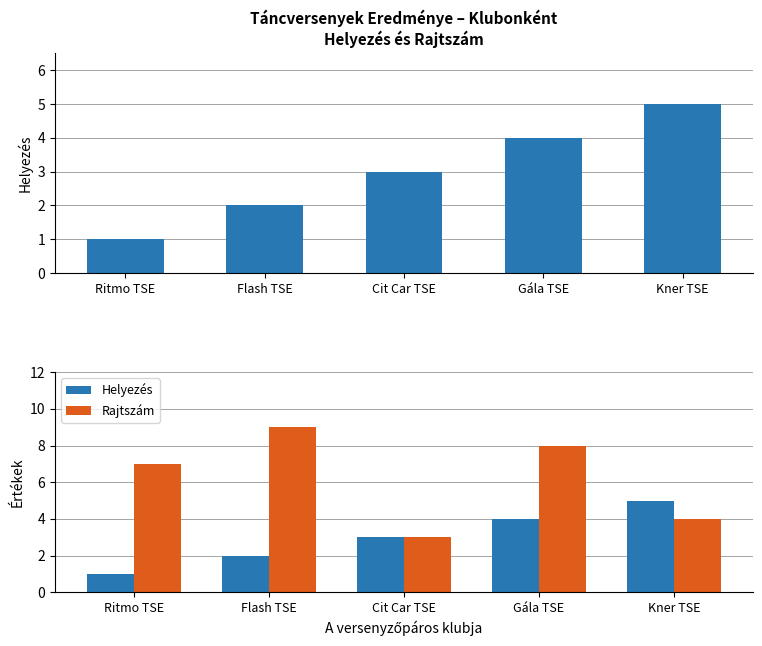

Count the Rajtszám values in the range 4 to 8.

3